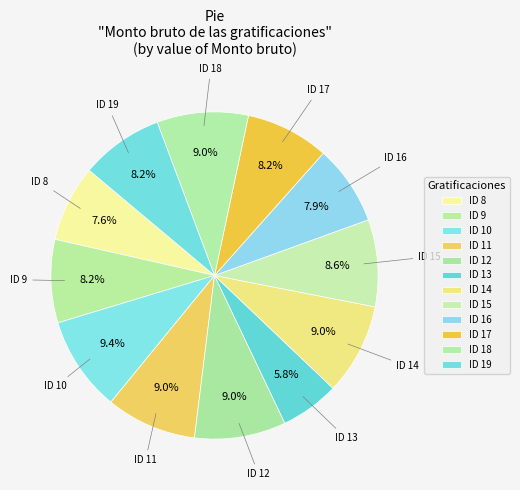

How many slices are in this pie chart?

12